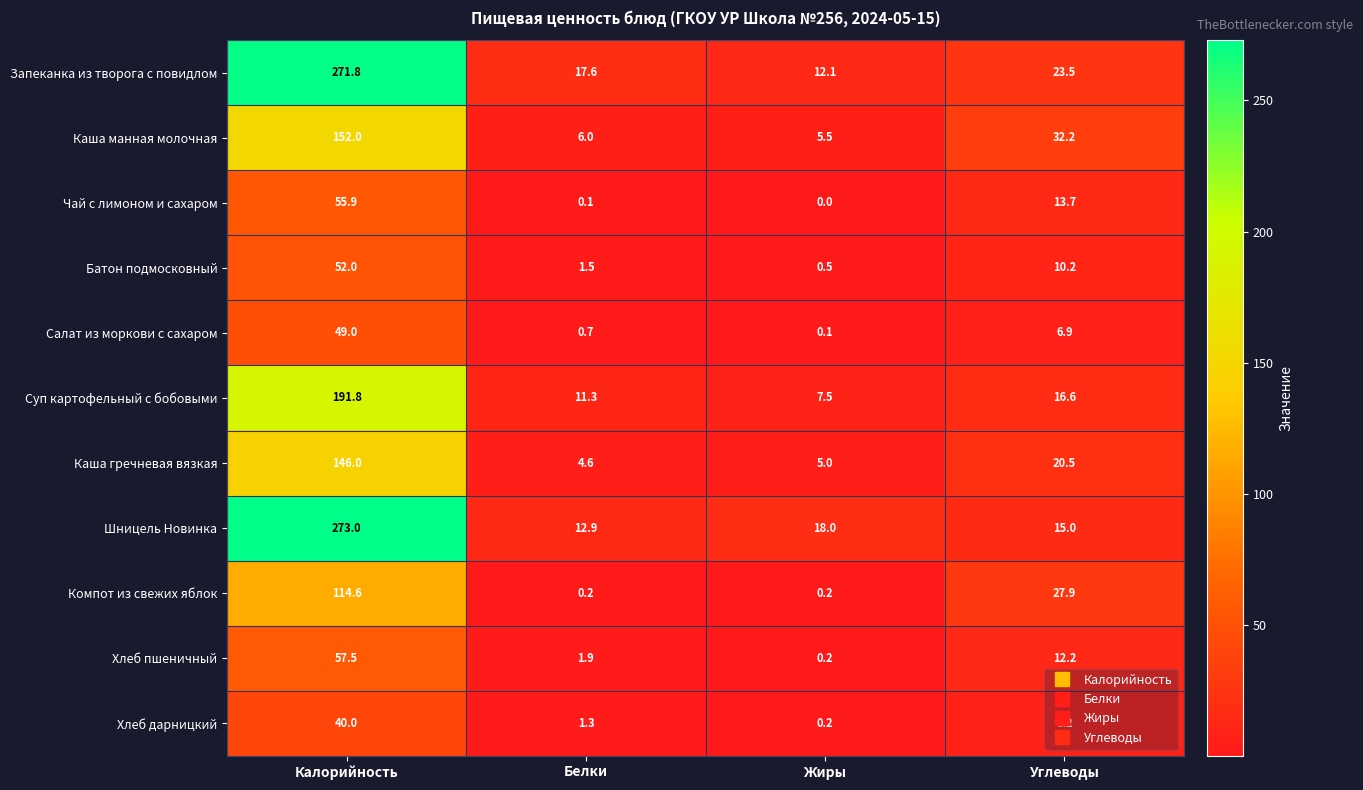

At Белки, list the series in order from largest to smallest.

Запеканка из творога с повидлом, Шницель Новинка, Суп картофельный с бобовыми, Каша манная молочная, Каша гречневая вязкая, Хлеб пшеничный, Батон подмосковный, Хлеб дарницкий, Салат из моркови с сахаром, Компот из свежих яблок, Чай с лимоном и сахаром